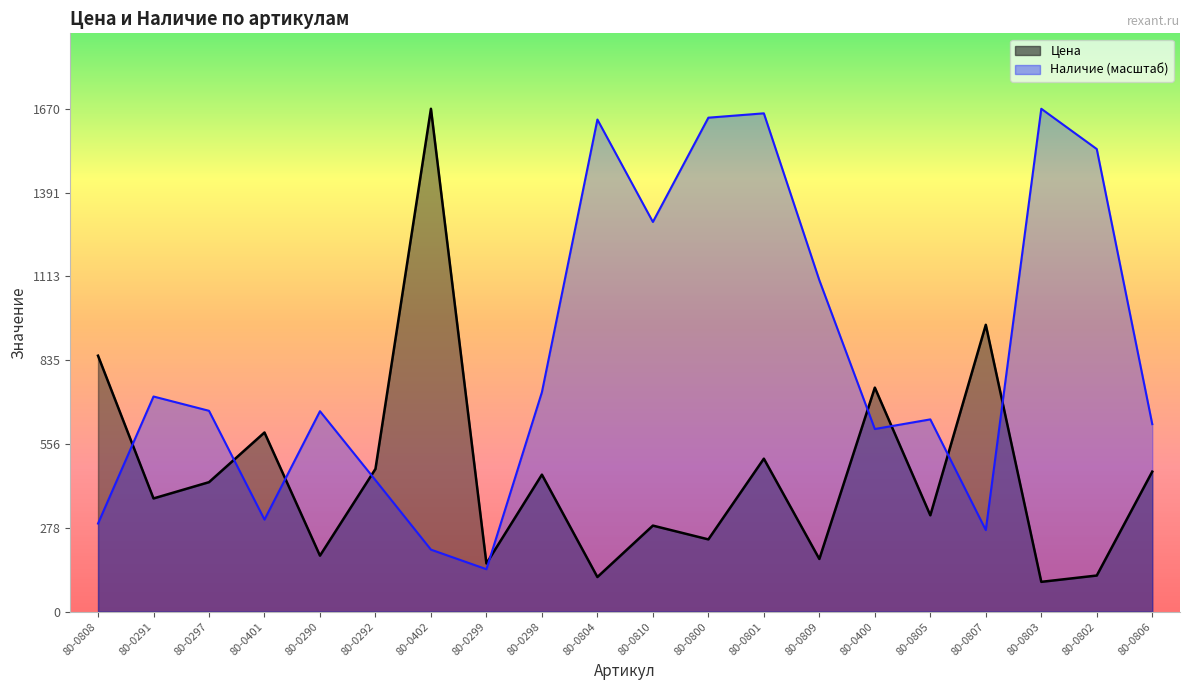

What is the difference between the Наличие values at 80-0805 and 80-0808?

345.9